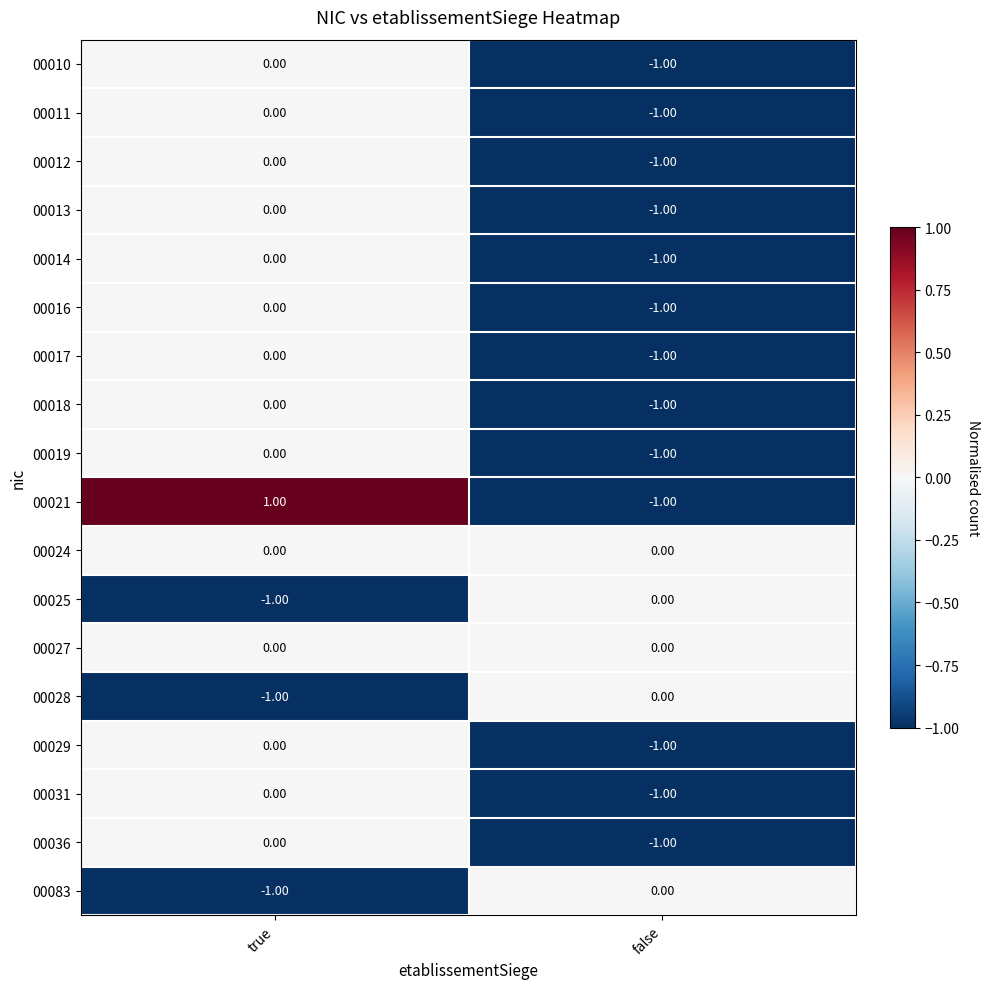

Which series has the largest range (max minus min)?

00021